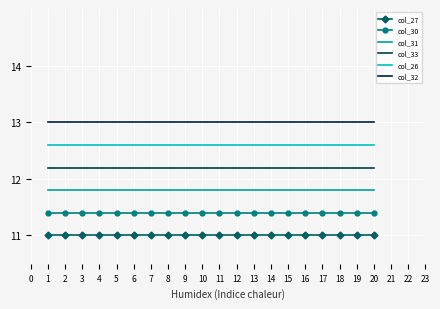

List the series in order of their overall mean, lowest first.

col_27, col_30, col_31, col_33, col_26, col_32